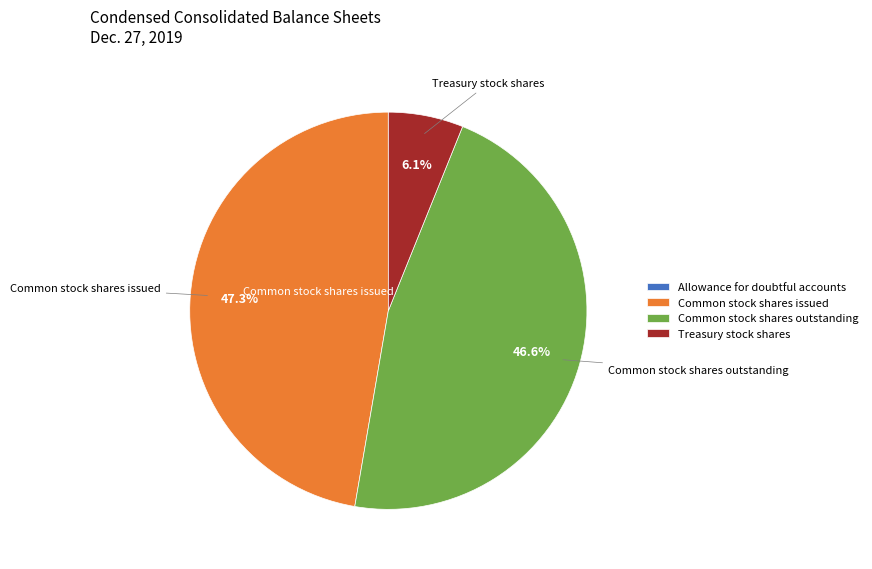

Between Common stock shares issued and Common stock shares outstanding, which is larger?

Common stock shares issued